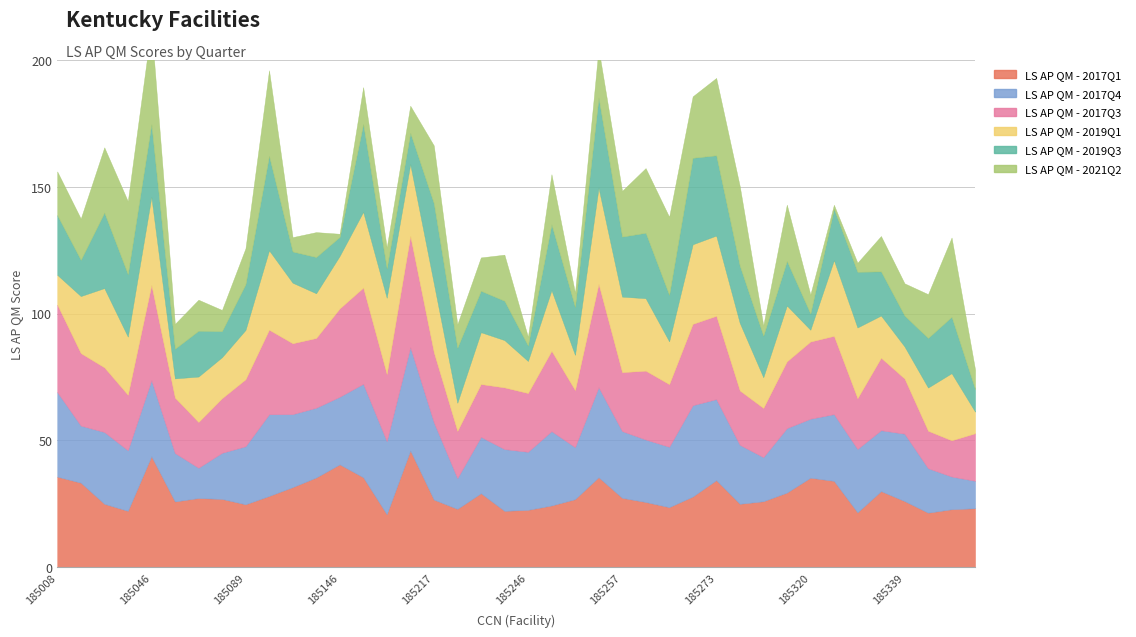

What is the difference between the maximum and minimum values in the LS AP QM - 2019Q1 series?

33.3